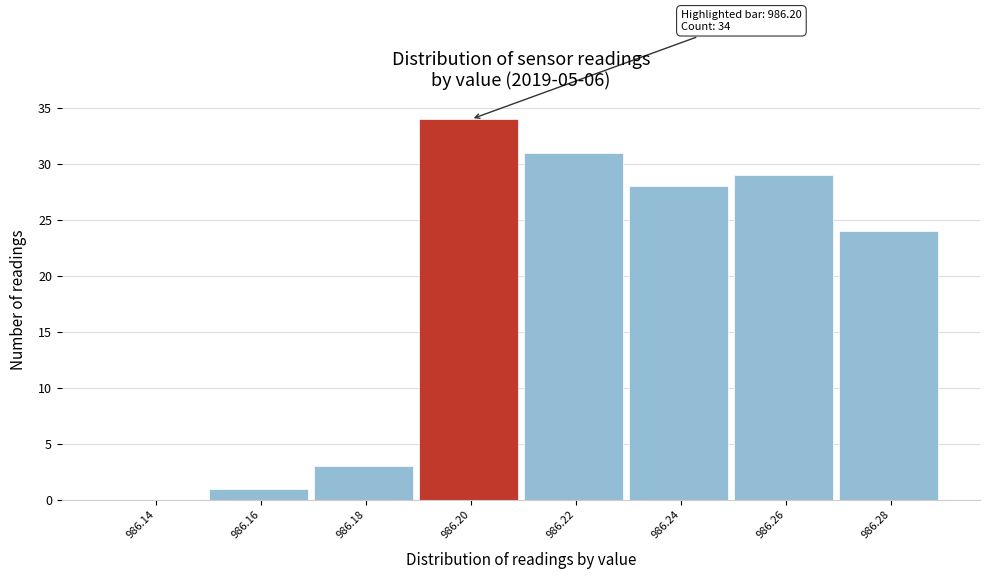

Over which range of the x-axis is the bar tallest?

986.19 to 986.21